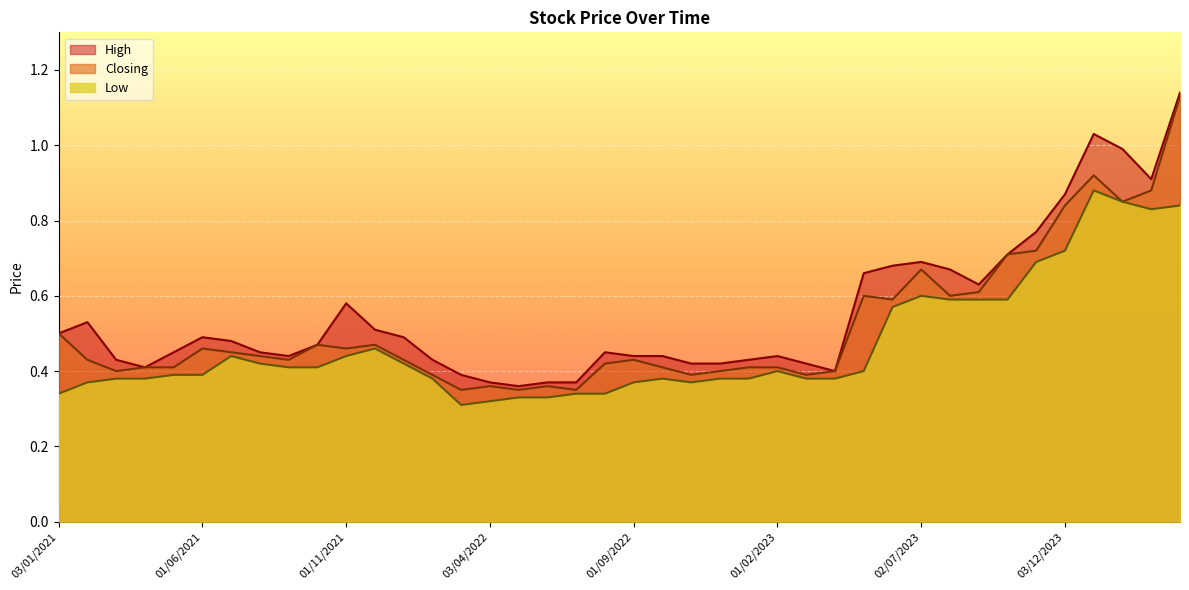

Which series has the largest total across all categories?

High